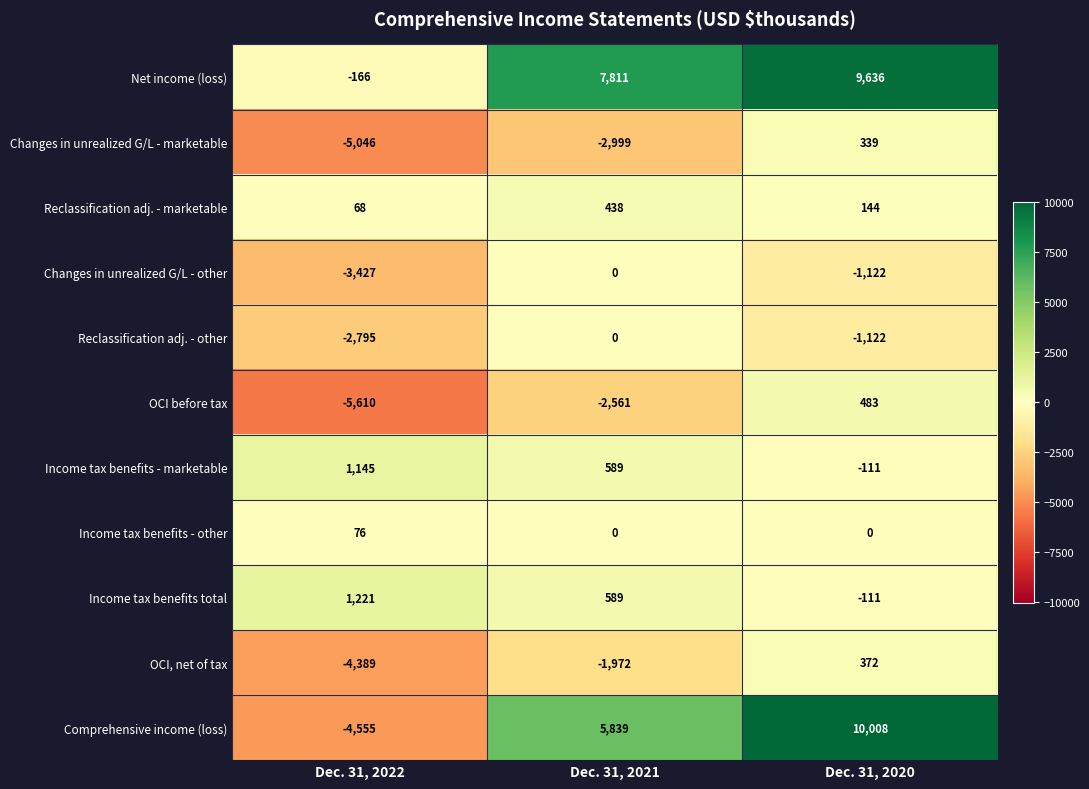

At which category is the sum across all series the highest?

Dec. 31, 2020